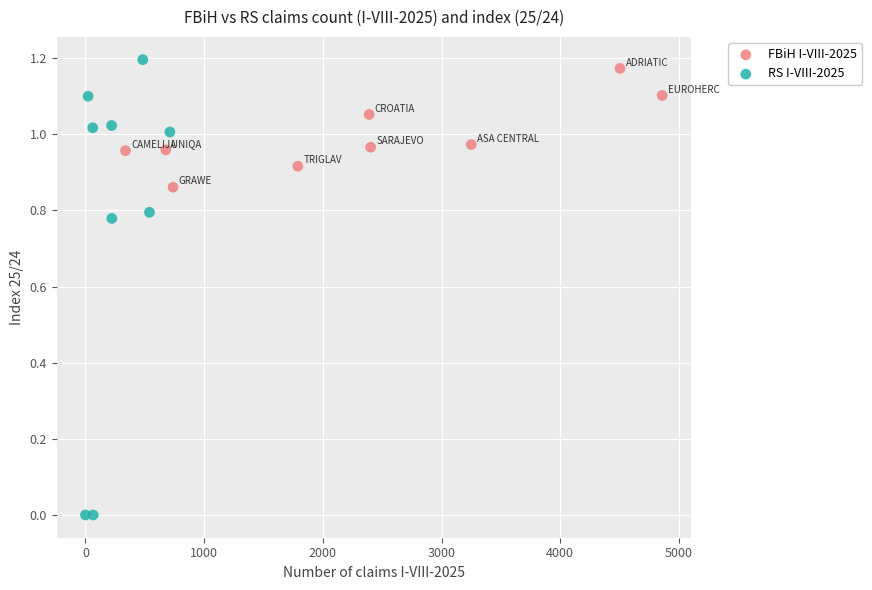

Which series has the largest Y range (max minus min)?

RS I-VIII-2025